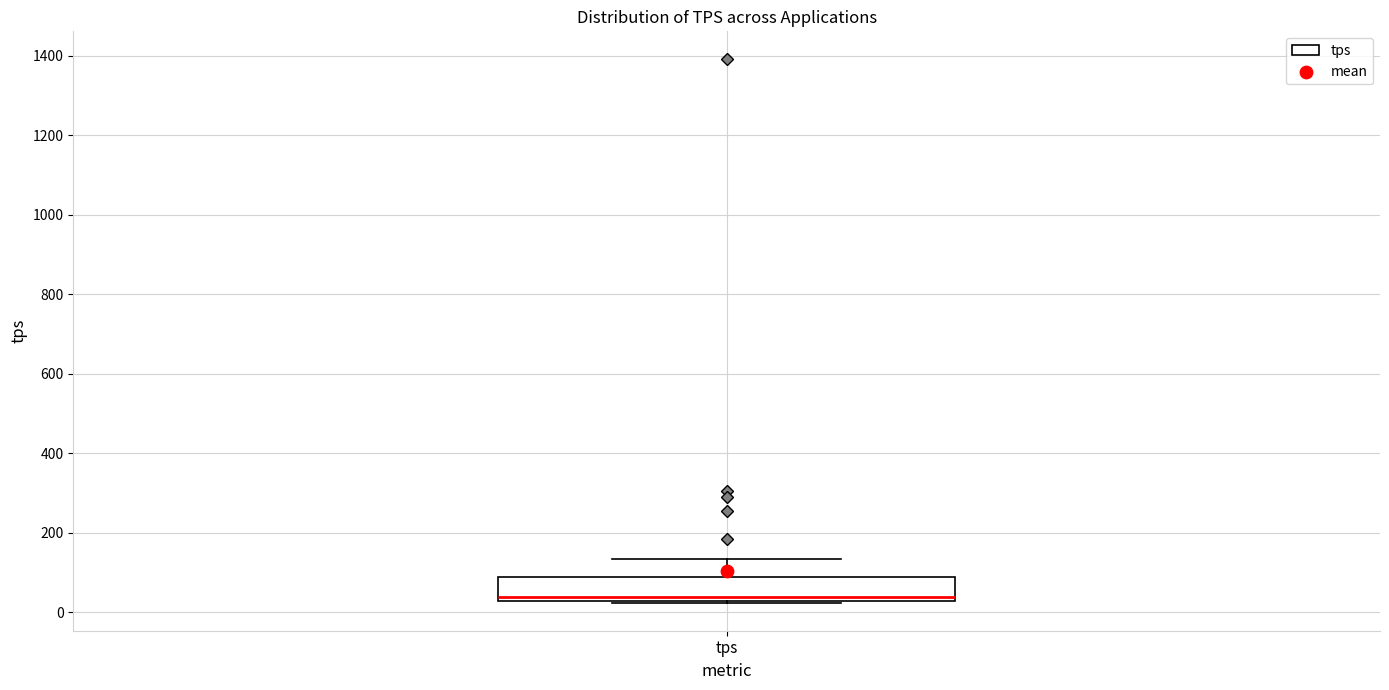

Read this box plot against the y-axis: the position of the median line, the range covered by the box, and the ends of both whiskers. The values are not printed on the chart, so give them approximately, as read against the axis.

median 40, box 20 to 80, whiskers 20 (just below the box's lower edge) to 140